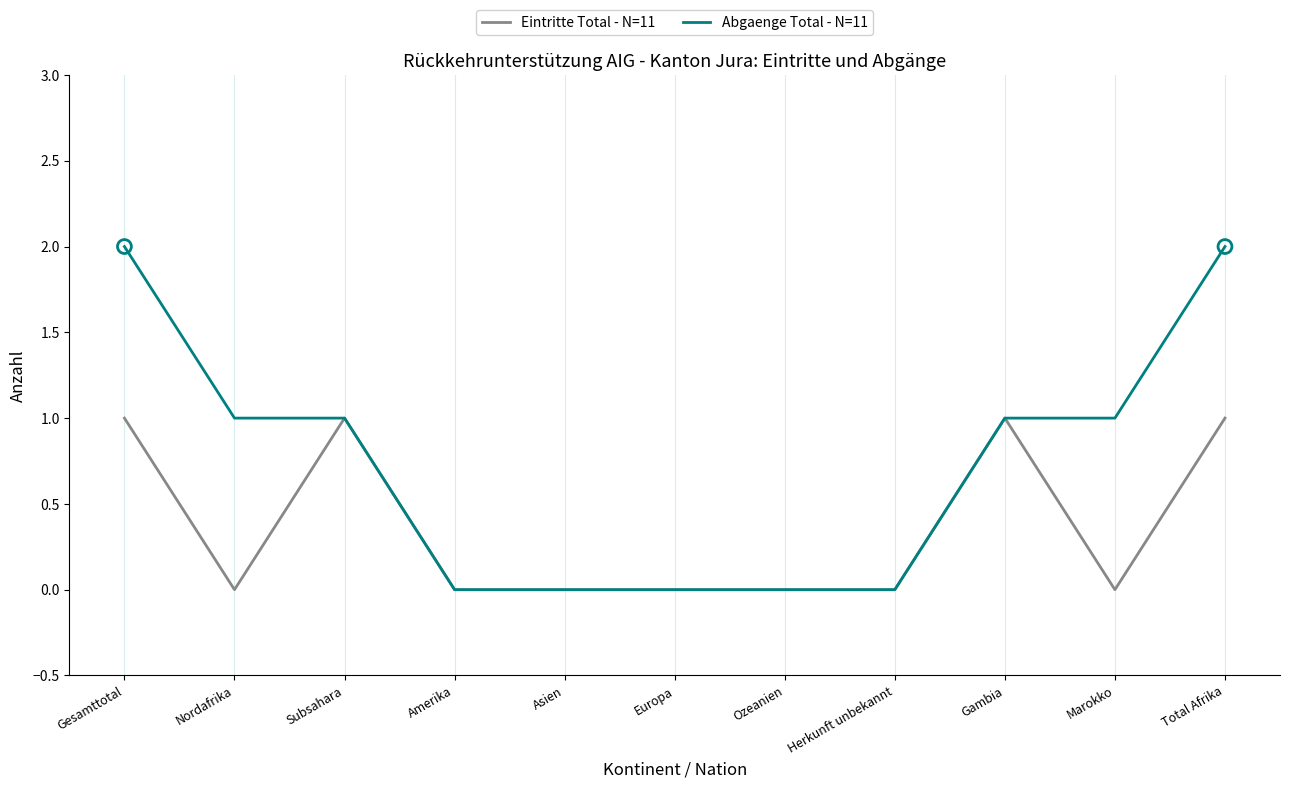

Which series has the largest range (max minus min)?

Abgaenge Total - N=11